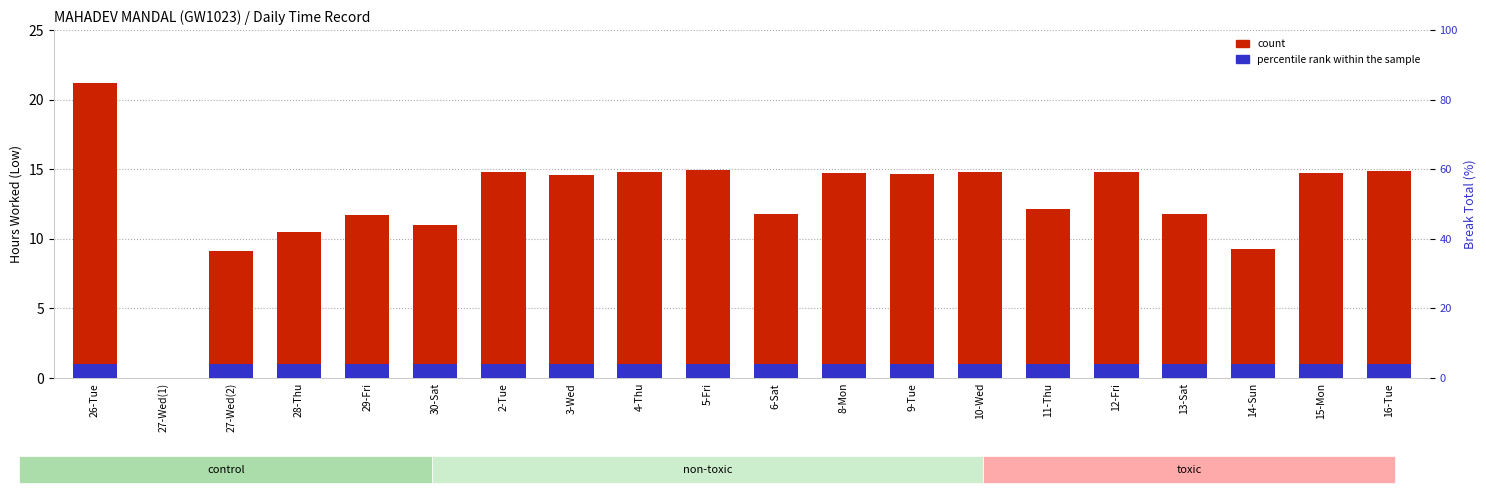

At which label is percentile rank within the sample closest to 0?

27-Wed(1)